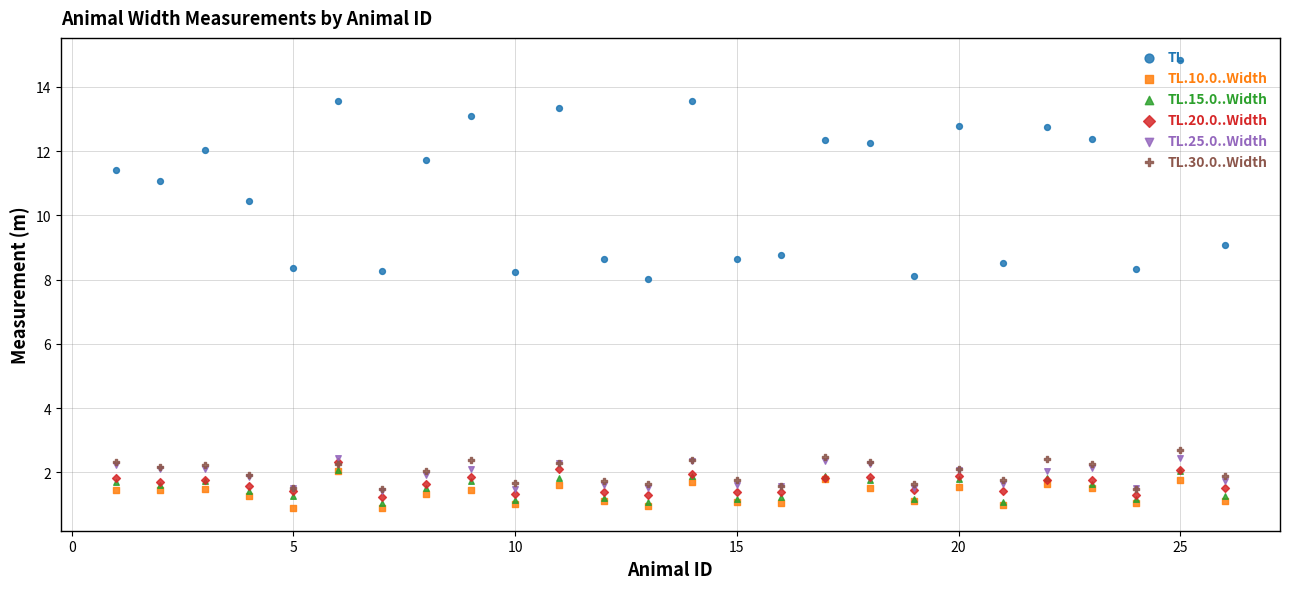

Which series contains the lowest Y value?

TL.10.0..Width